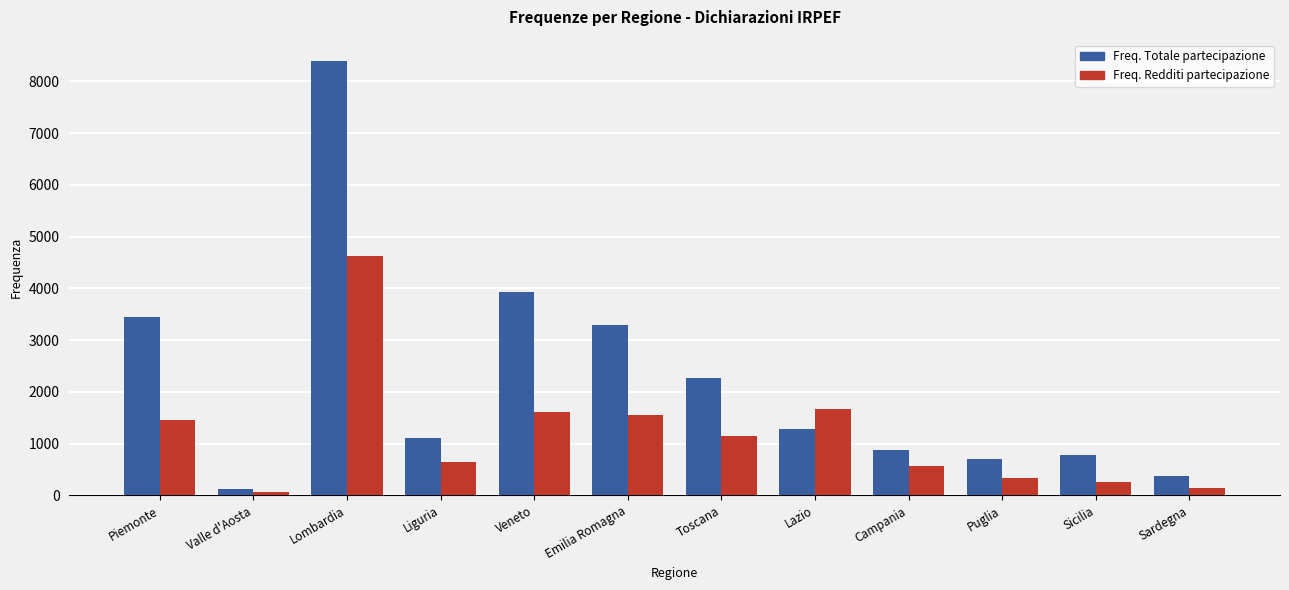

Is the value of Freq. Totale partecipazione at Toscana greater than the value of Freq. Redditi partecipazione at Emilia Romagna?

Yes